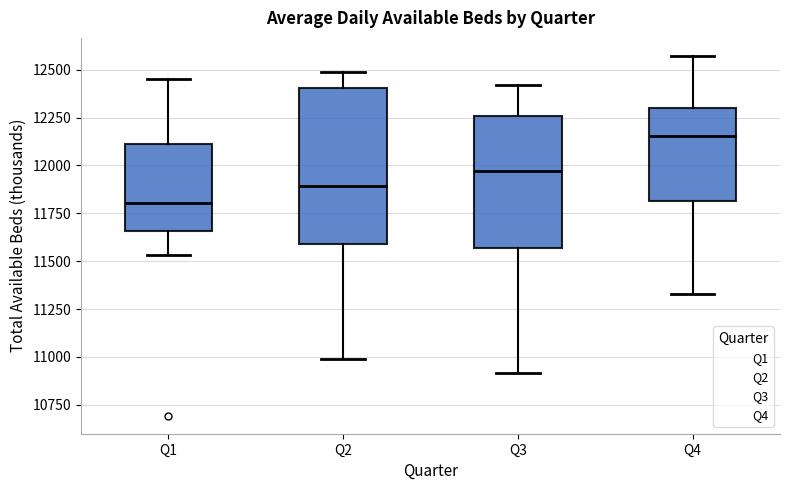

Which box is the tallest, from its lower edge to its upper edge?

Q2